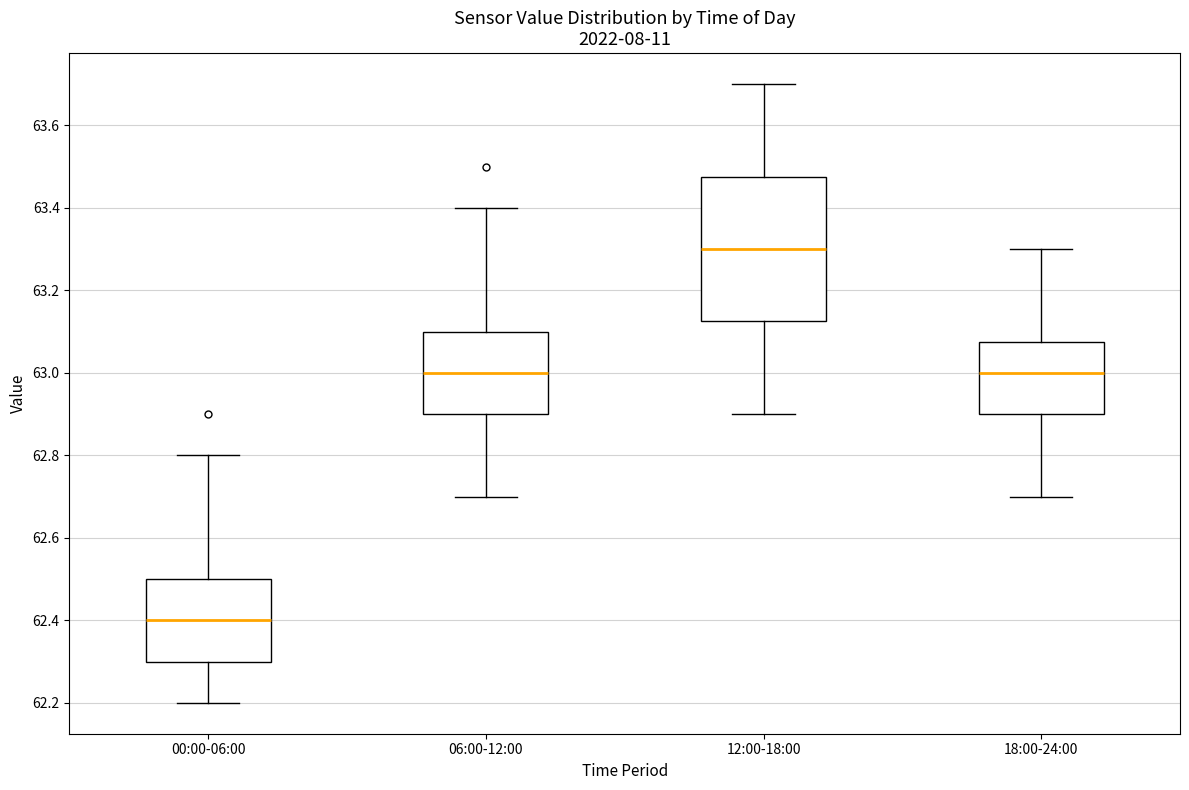

Where is the lower edge of the box for 18:00-24:00 on the y-axis? The values are not printed on the chart, so give them approximately, as read against the axis.

62.90